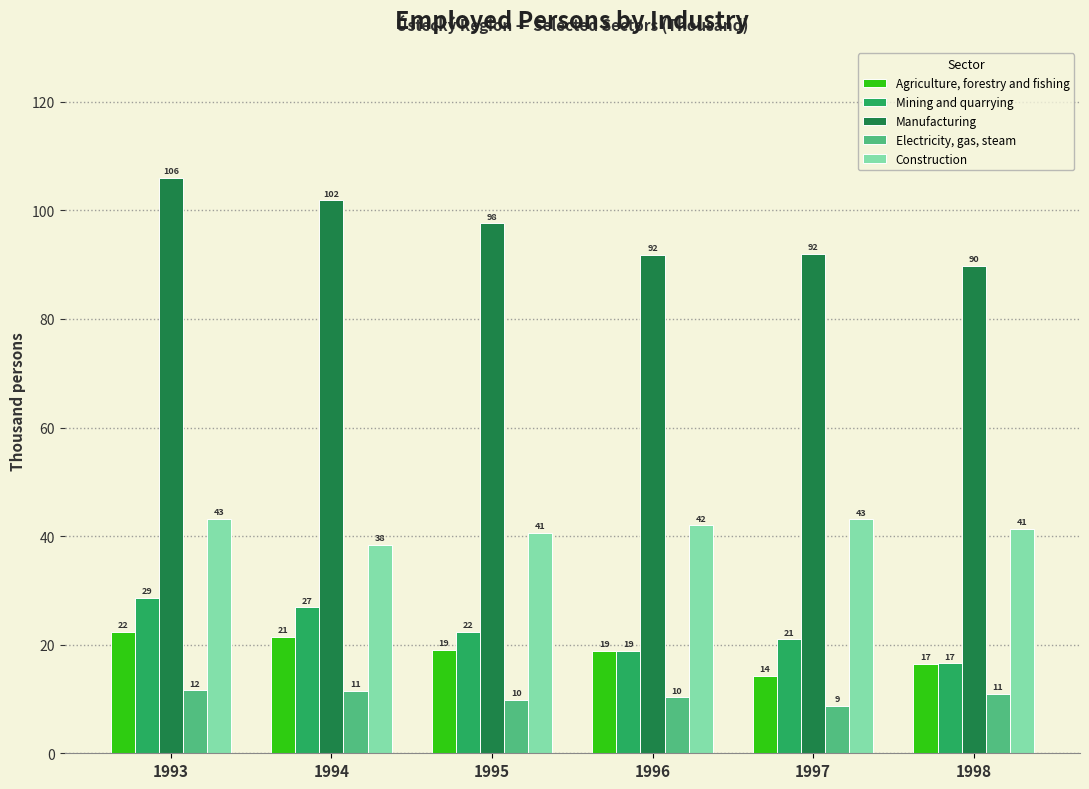

Between 1994 and 1996, which series saw the biggest shift?

Manufacturing